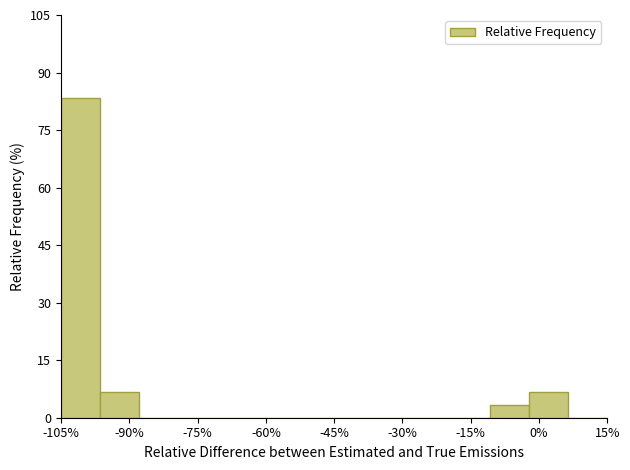

Reading left to right, transcribe this chart: for each bar, give the range it covers on the x-axis and its height. Neither the bar edges nor the heights are printed on the chart, so give them approximately, as read against the axes.

-104 to -96: 84
-96 to -88: 6
-88 to -80: 0
-80 to -70: 0
-70 to -62: 0
-62 to -54: 0
-54 to -44: 0
-44 to -36: 0
-36 to -28: 0
-28 to -20: 0
-20 to -10: 0
-10 to -2: 4
-2 to 6: 6
6 to 16: 0